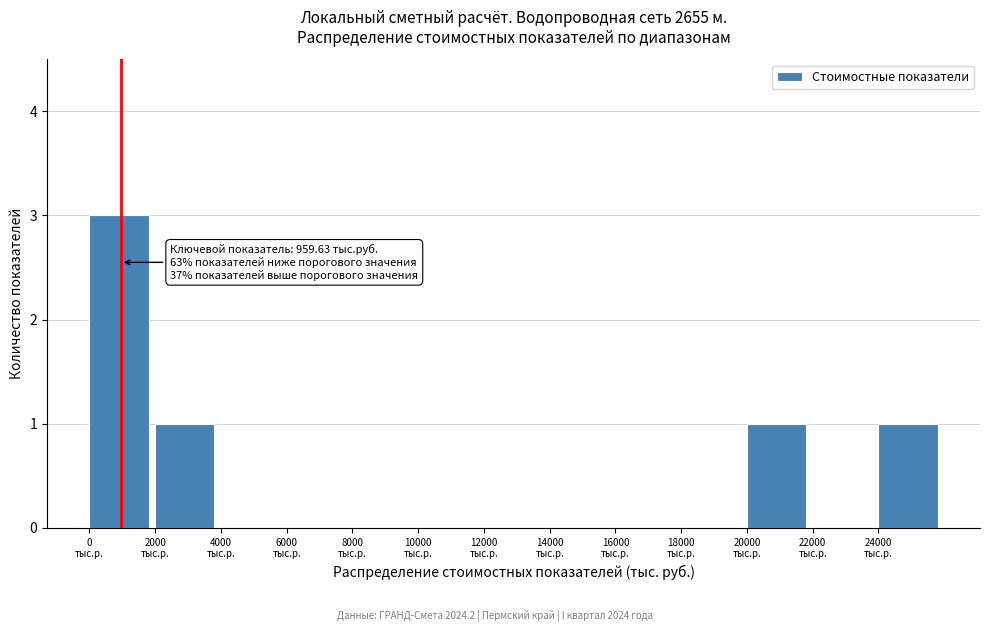

Which range on the x-axis has the tallest bar?

0 to 2000